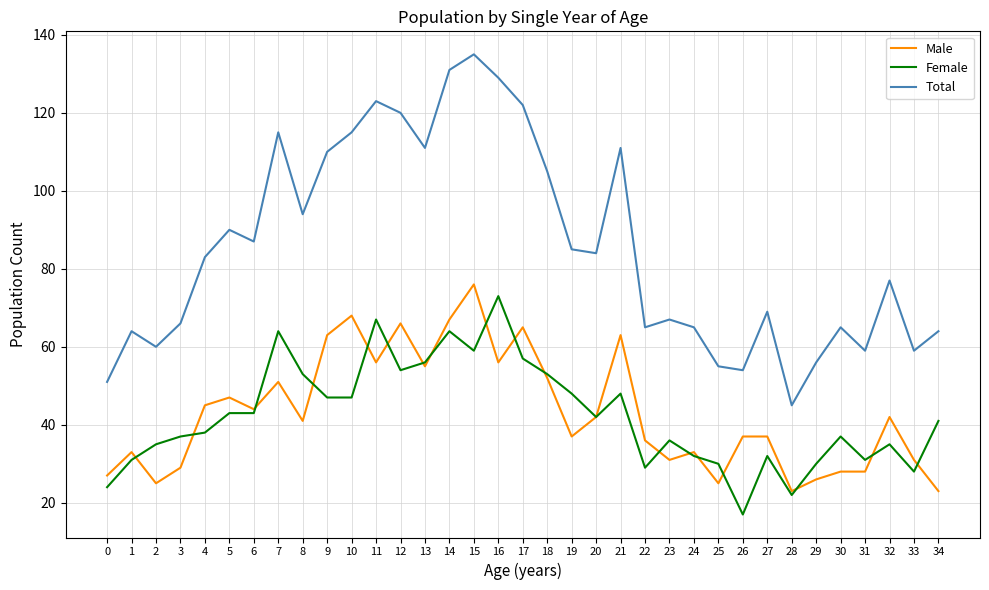

Where is the first local maximum for Male?

1